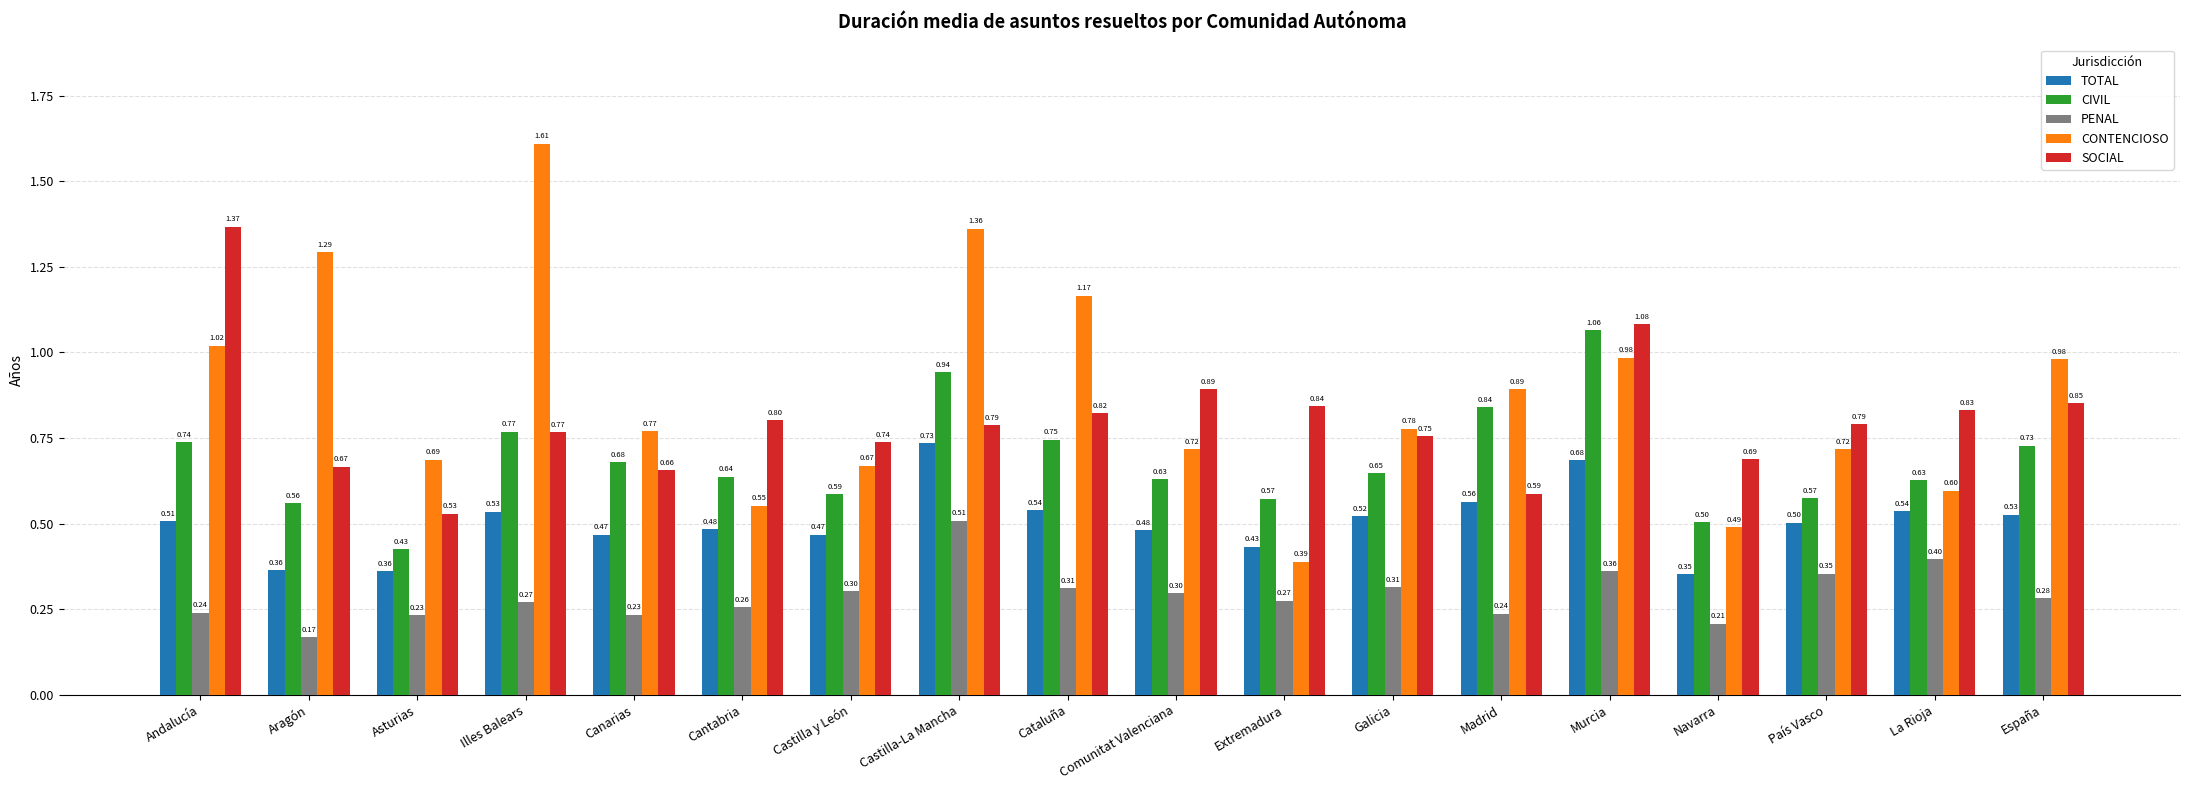

Which category has the highest value across all series?

Illes Balears